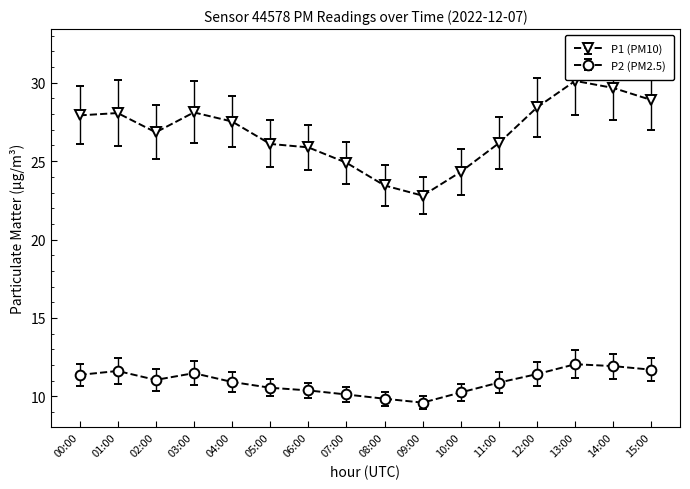

True or false: P2 (PM2.5) and P1 (PM10) intersect in this chart.

False